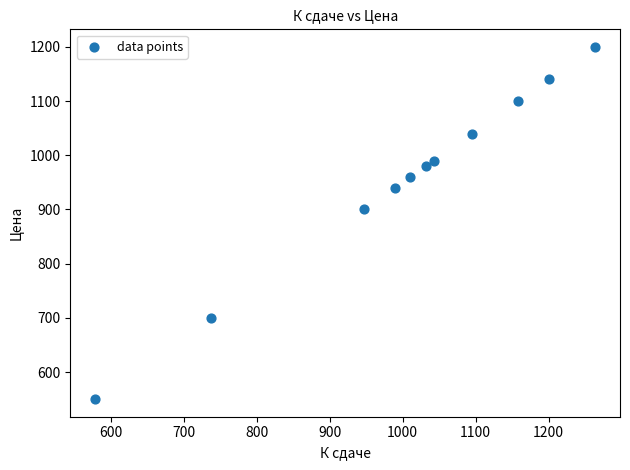

What Y value in the scatter plot is closest to 875?

900